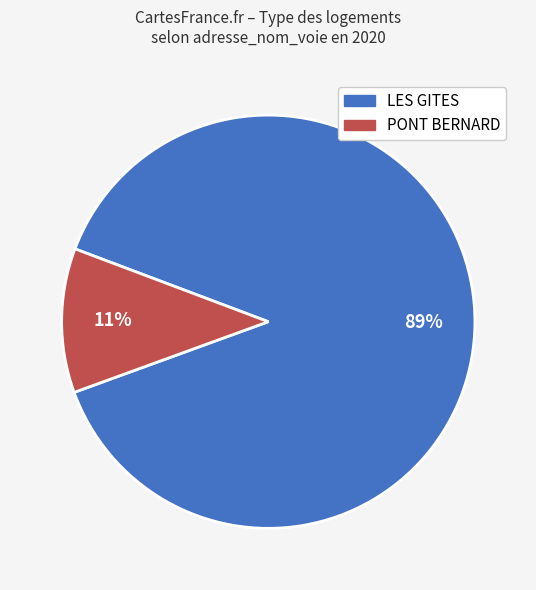

What percentage is the PONT BERNARD slice, to the nearest percent?

11%